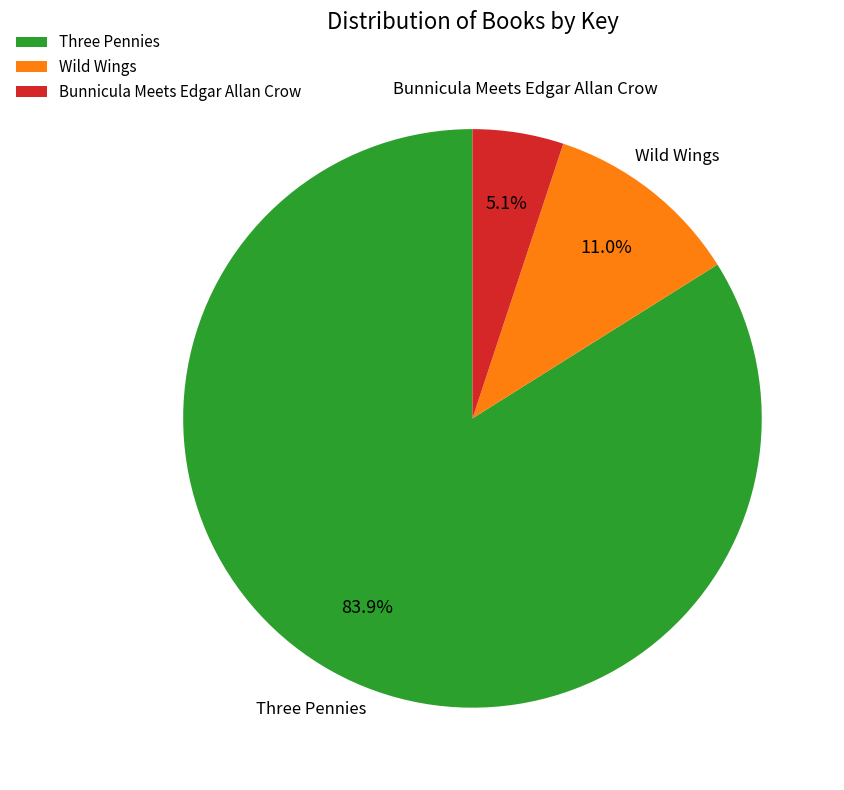

Which slice represents more than half of the pie?

Three Pennies